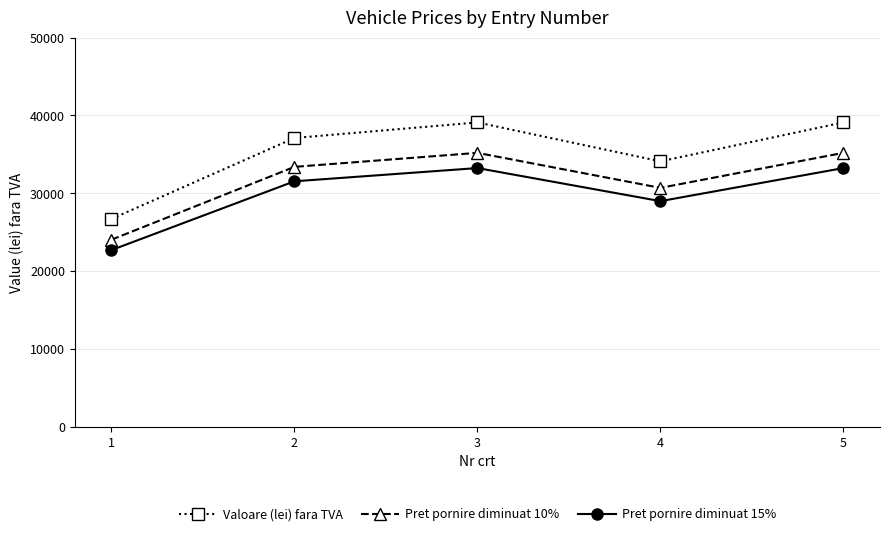

True or false: Pret pornire diminuat 10% and Valoare (lei) fara TVA cross at least once.

False